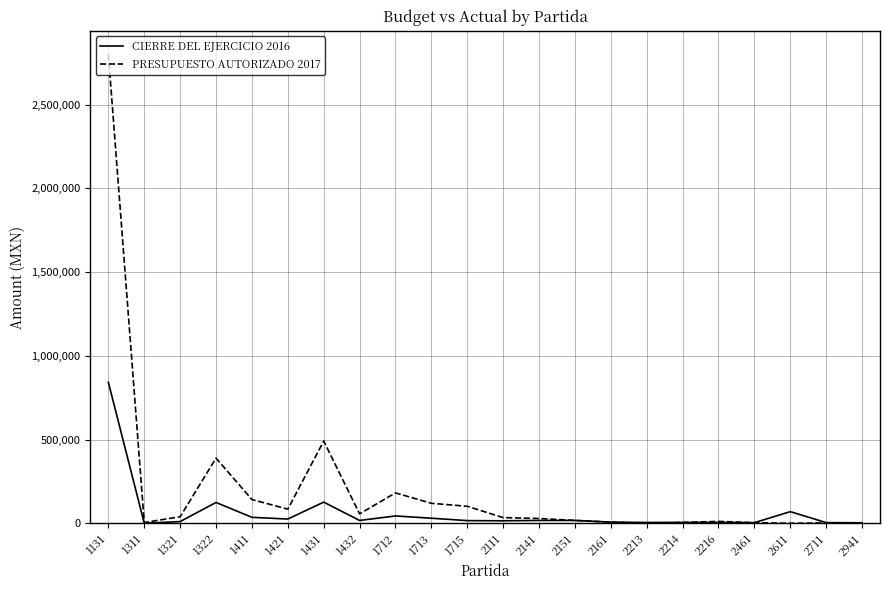

Which series has the largest range (max minus min)?

PRESUPUESTO AUTORIZADO 2017